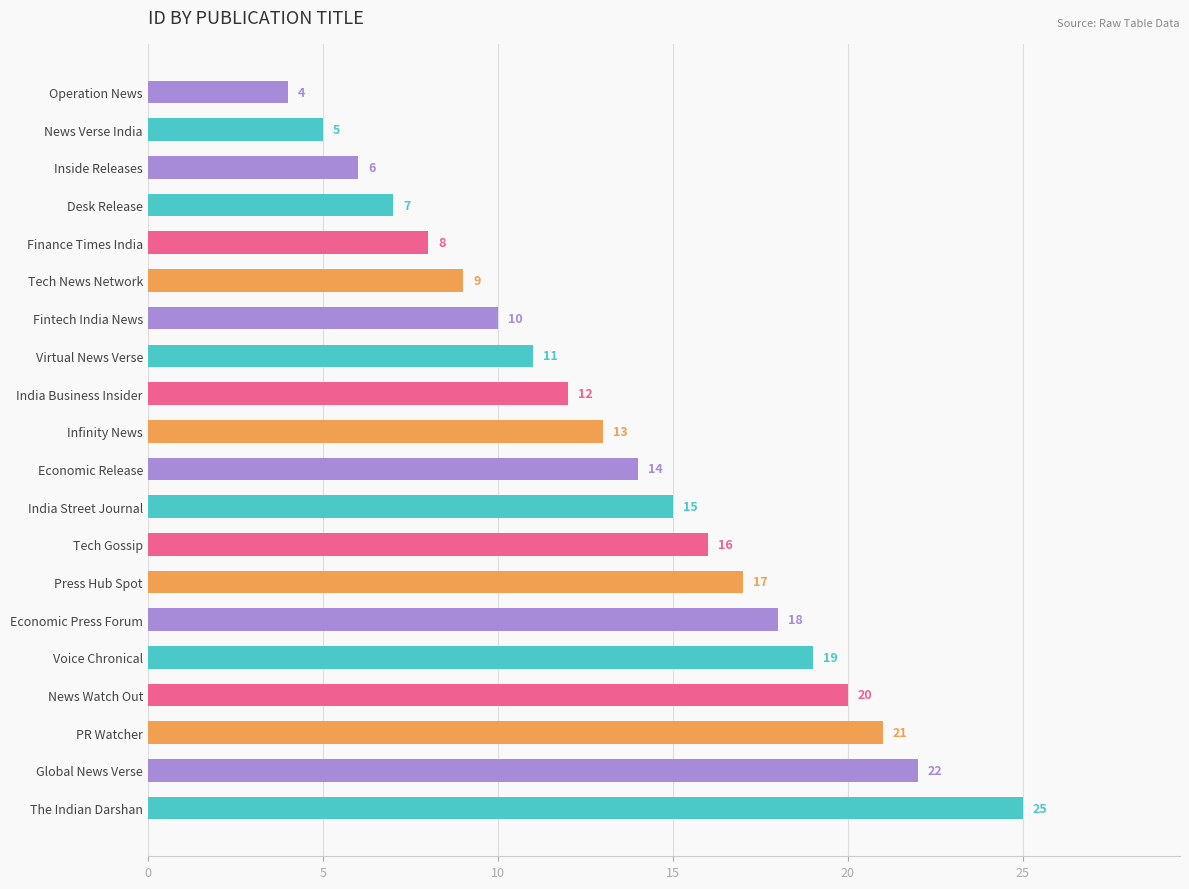

What is the sum of all values?

272